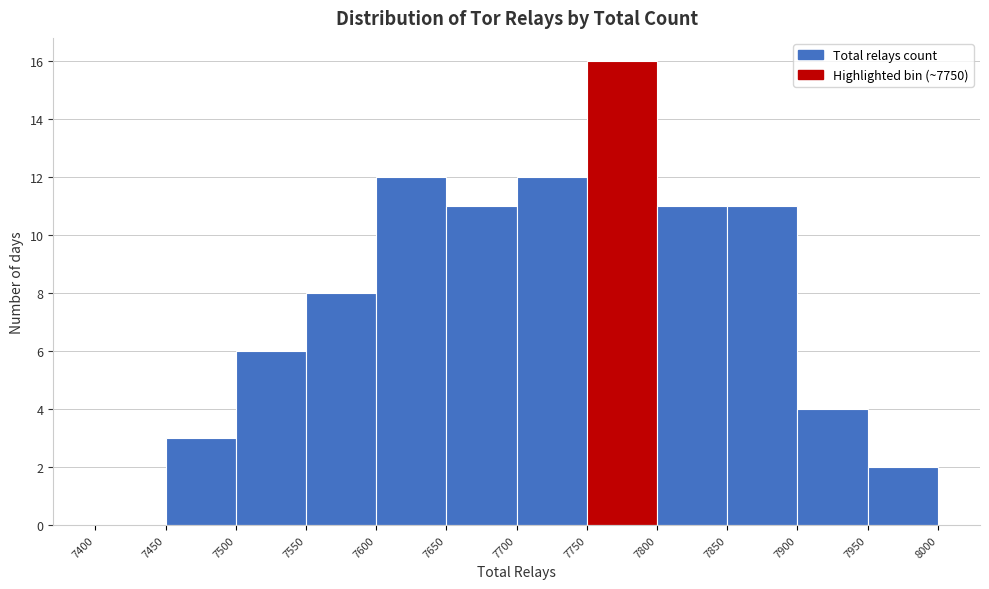

Over which range of the x-axis is the bar tallest?

7750 to 7800